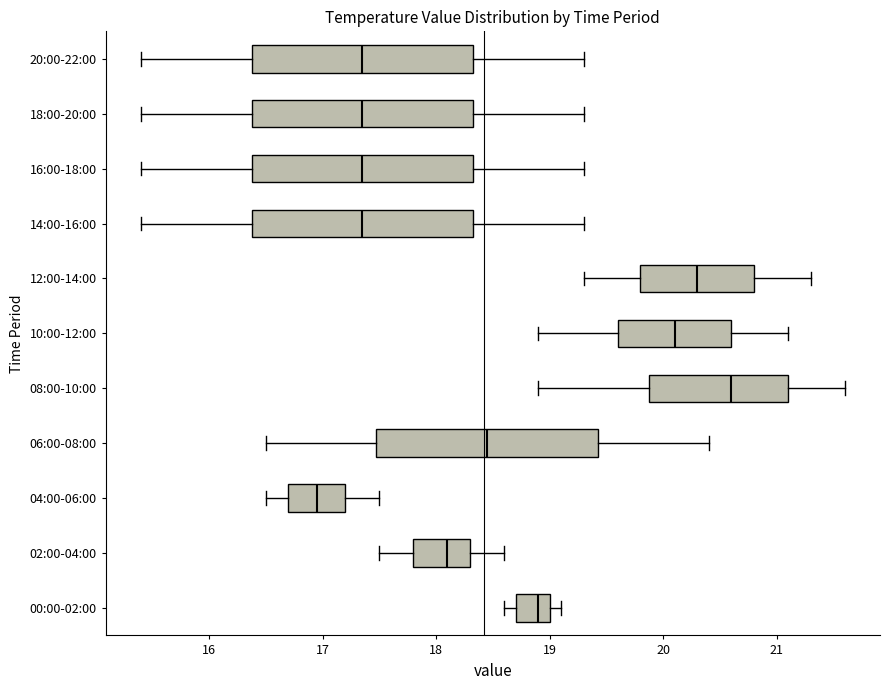

Which box has the furthest to the right median line?

08:00-10:00